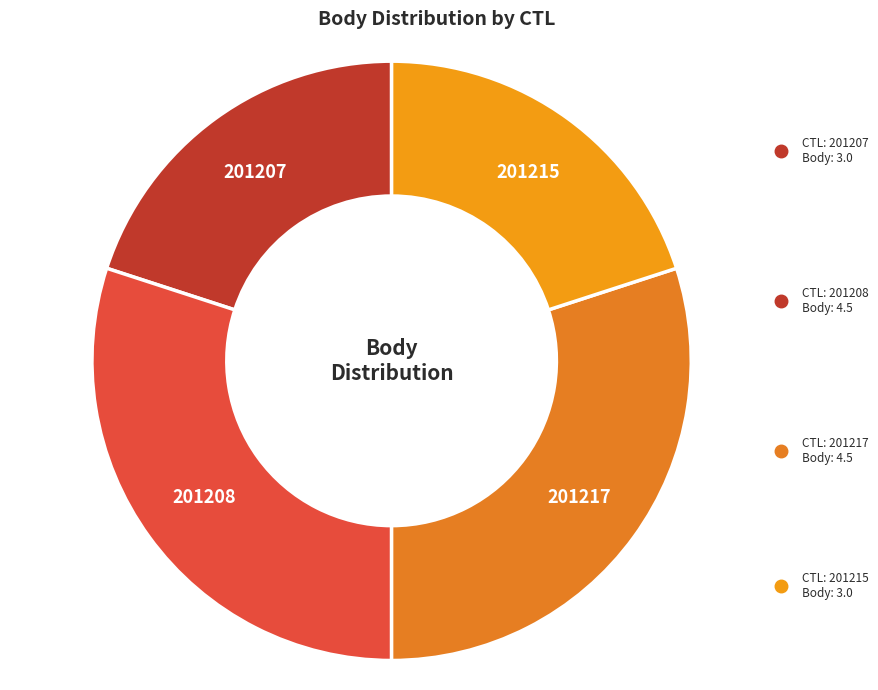

Which has a higher value, 201215 or 201208?

201208